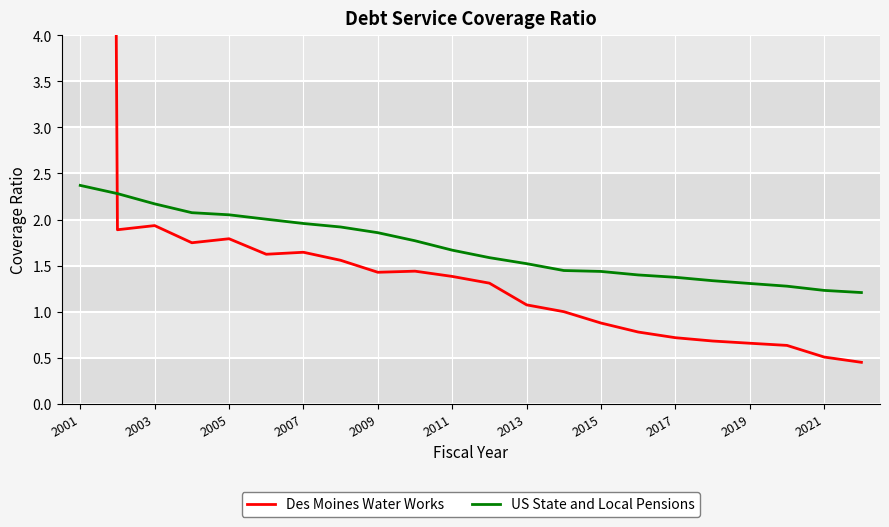

What is the average value of the US State and Local Pensions series?

1.7